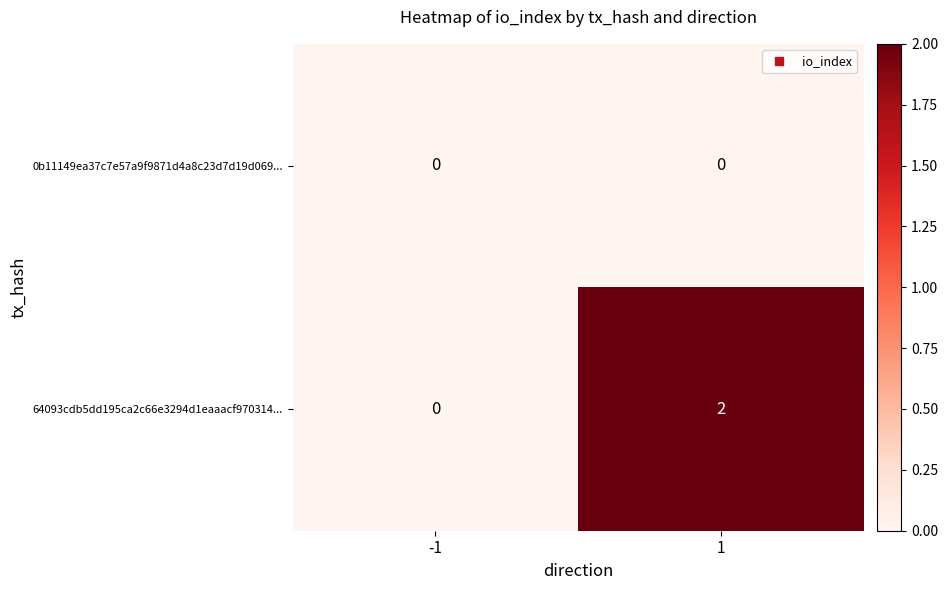

Reading left to right, extract all data points from this chart.

0b11149ea37c7e57a9f9871d4a8c23d7d19d069...: -1=0	1=0
64093cdb5dd195ca2c66e3294d1eaaacf970314...: -1=0	1=2